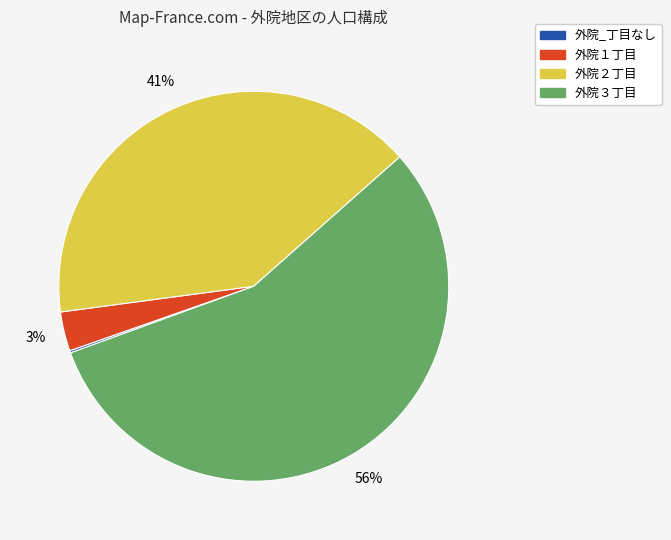

Does 外院２丁目 represent more than half of the total?

No